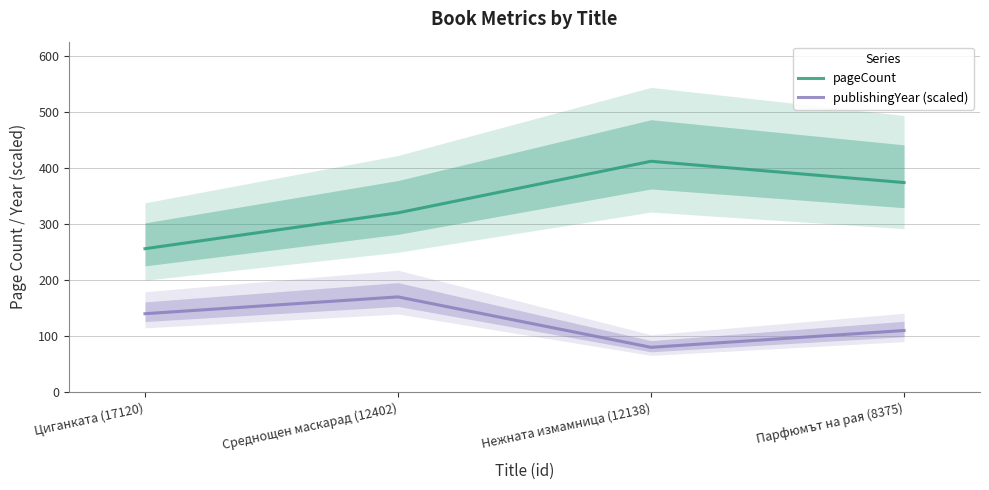

Count the number of data series in this chart.

2